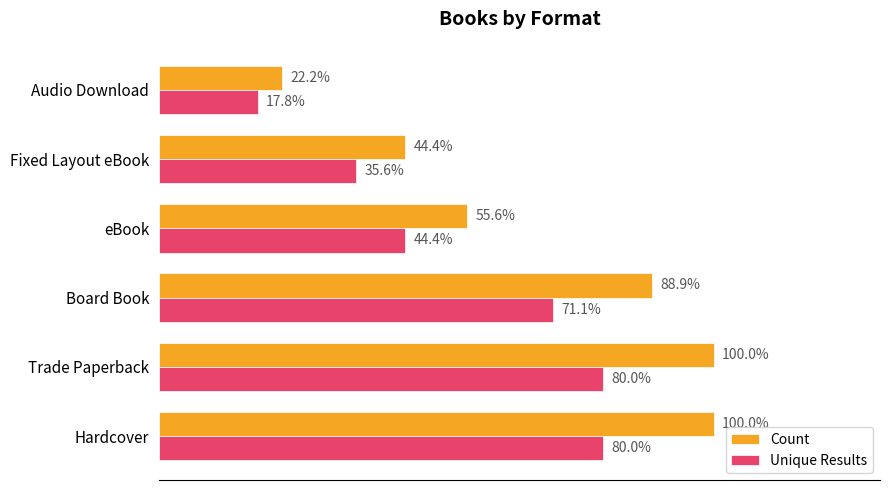

Which category has the lowest value across all series?

Audio Download